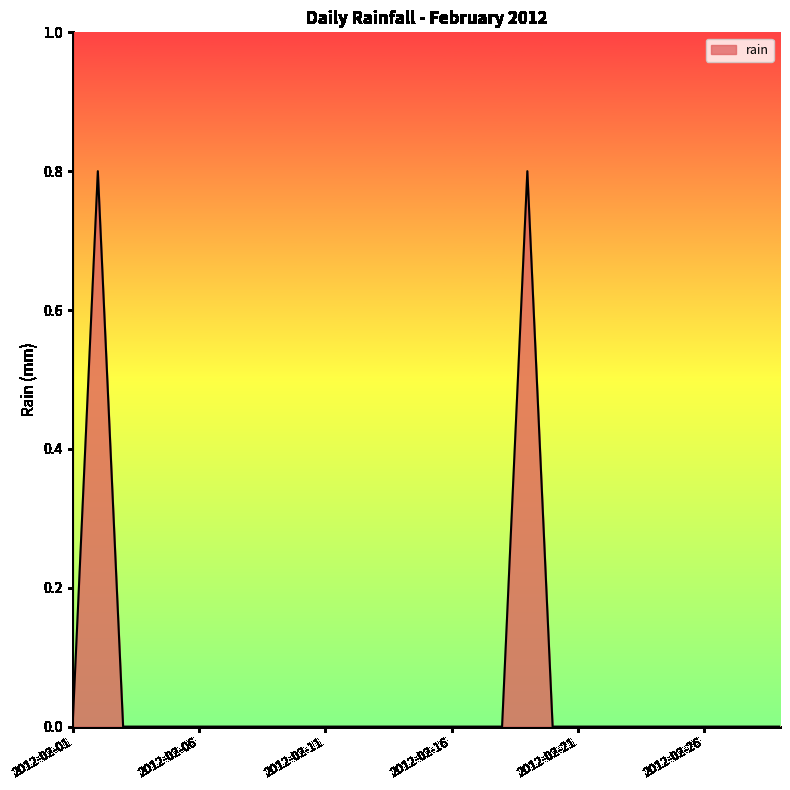

What is the maximum value shown in the chart?

0.8